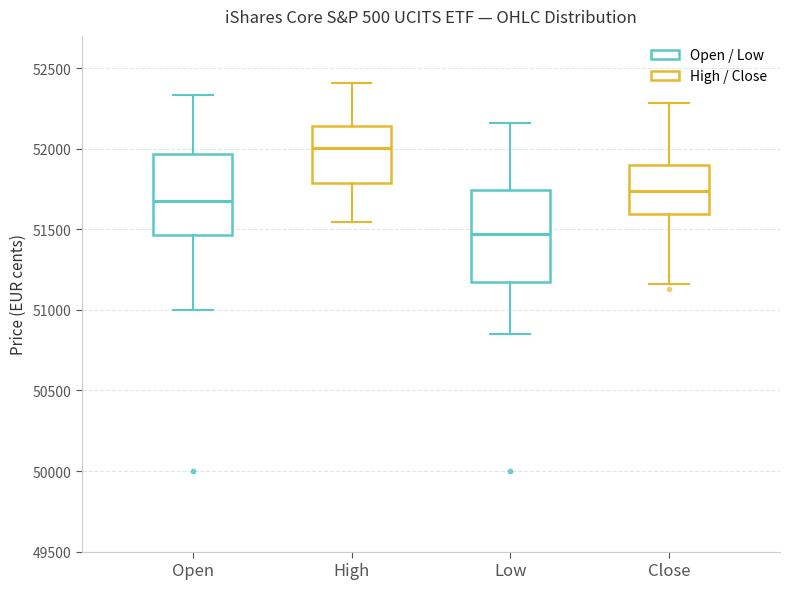

Which box's median line is the highest?

High